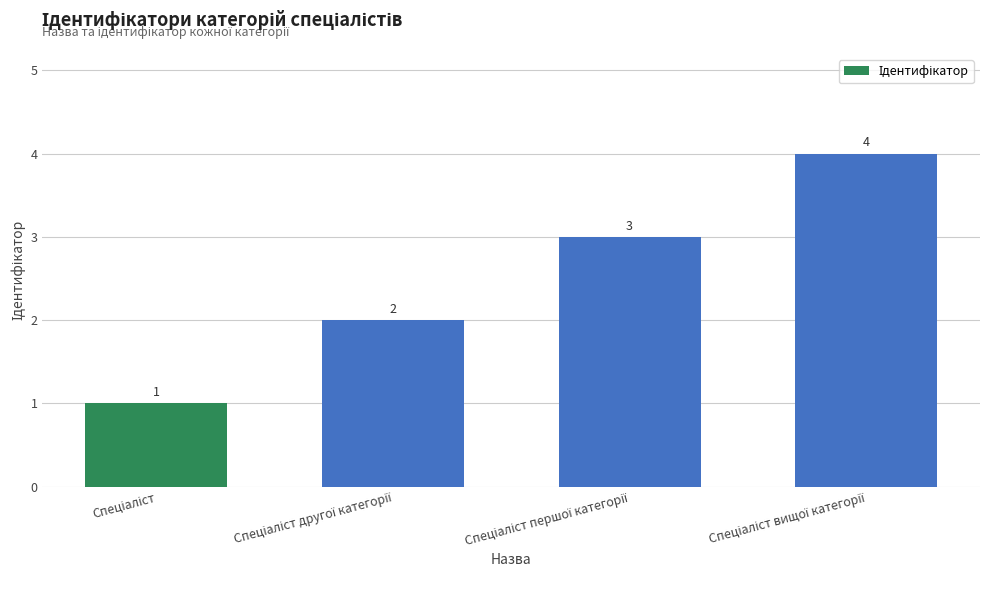

What is the difference between the maximum and minimum values?

3